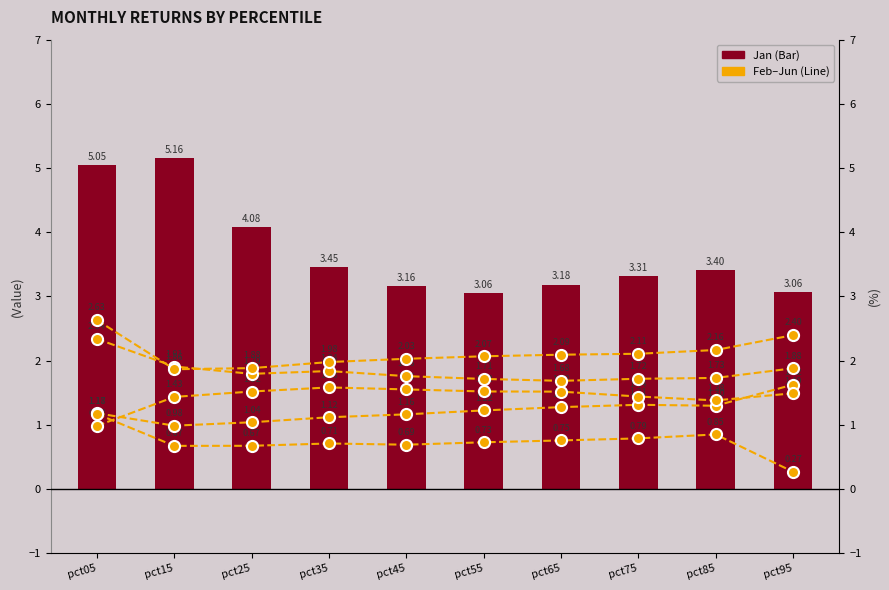

Between pct05 and pct75, which is larger?

pct05